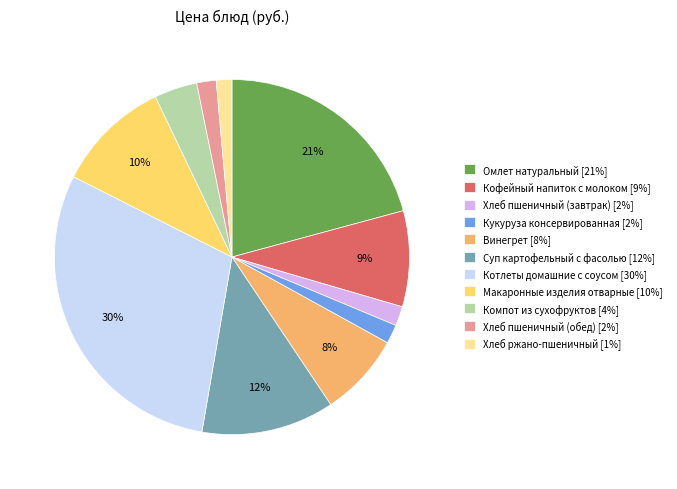

Count the number of slices in the pie.

11